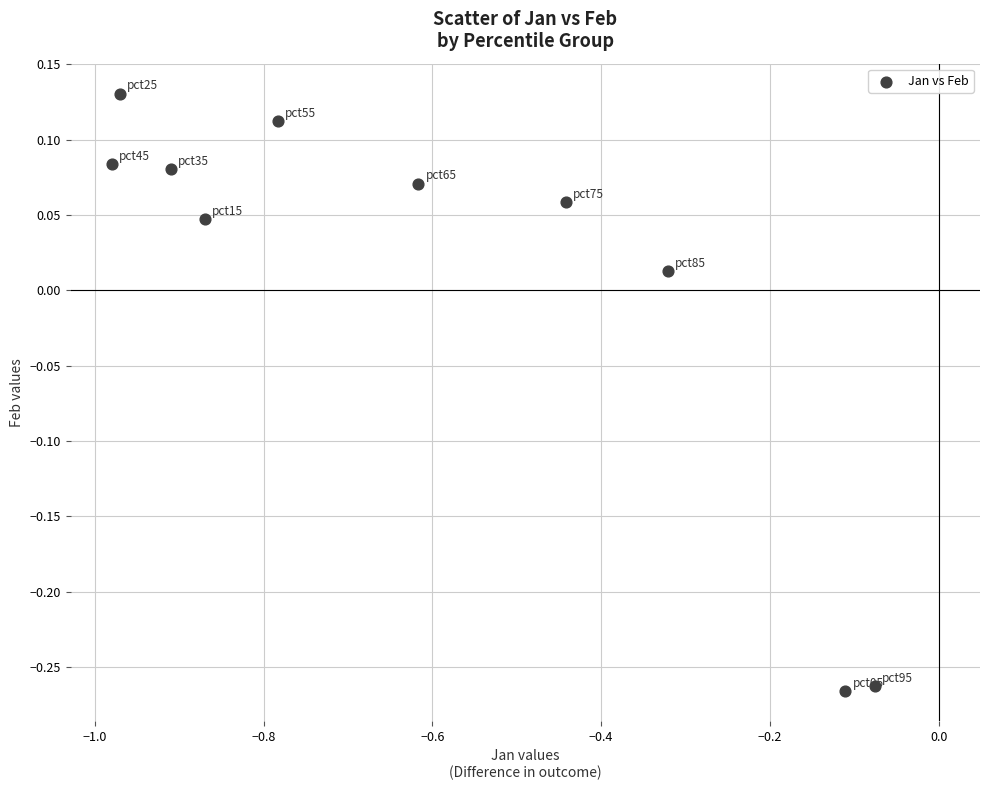

What is the range of Y values (max minus min)?

0.4